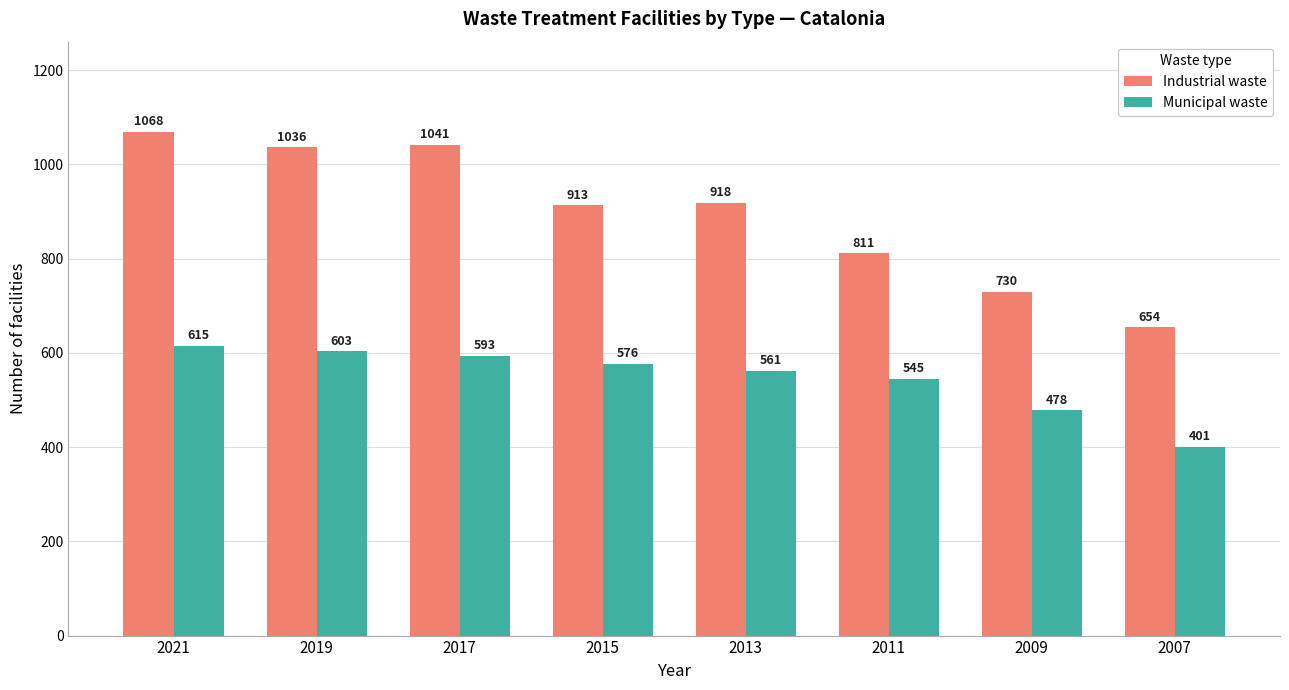

Reading left to right, list all the values displayed in this chart.

Industrial waste: 1068	1036	1041	913	918	811	730	654
Municipal waste: 615	603	593	576	561	545	478	401